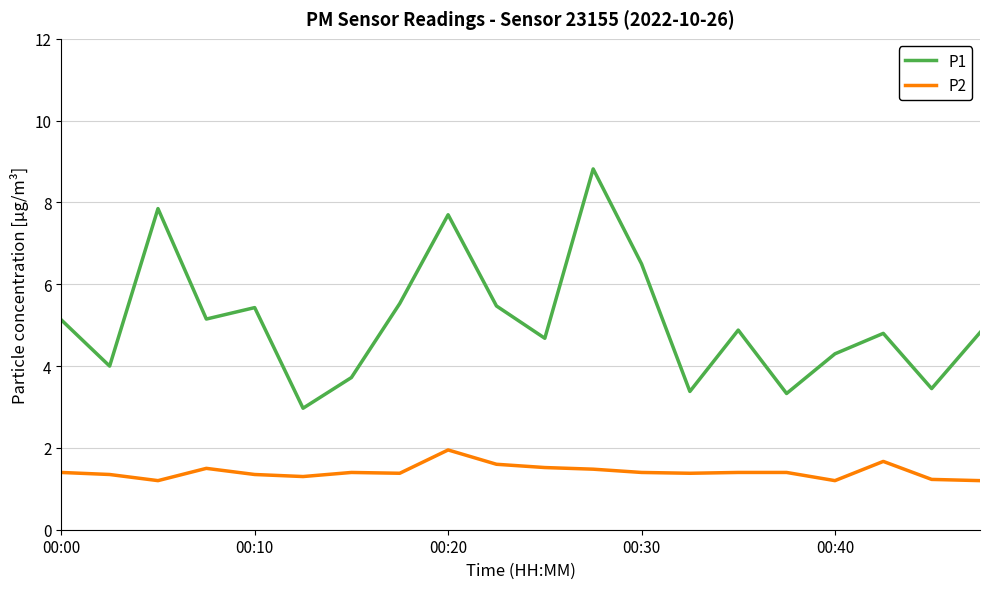

At how many categories does at least one series exceed 6?

4